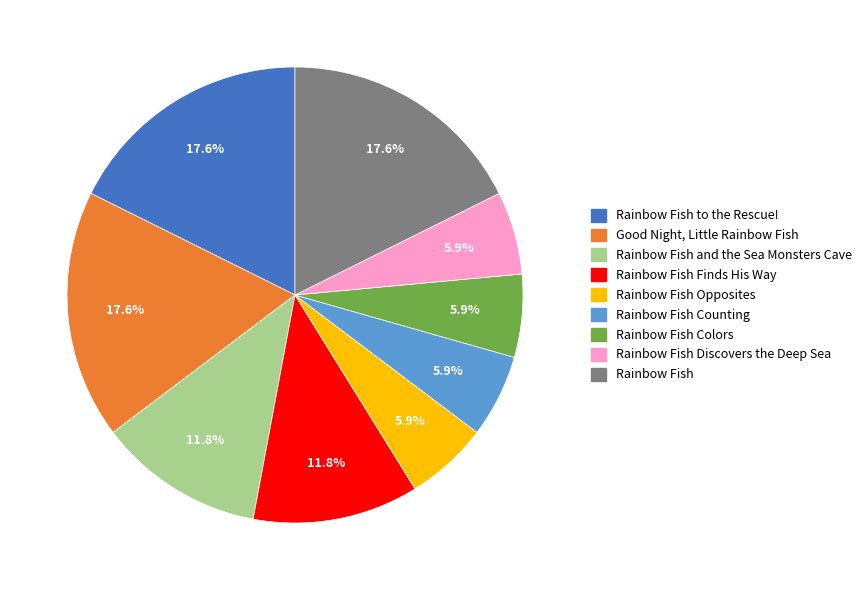

Does any single category account for the majority?

No